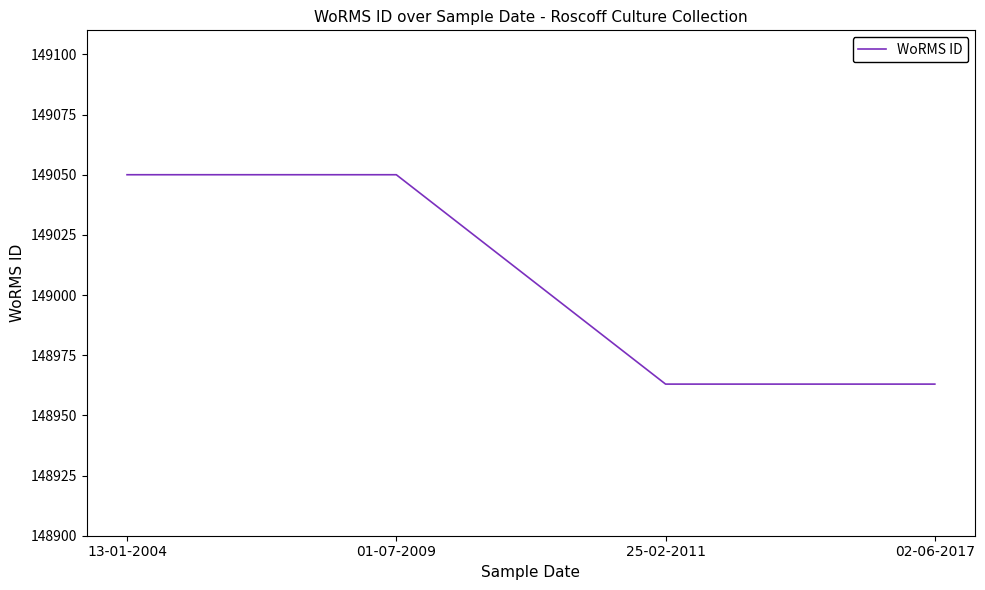

Is this an area chart (filled region under the line)?

No